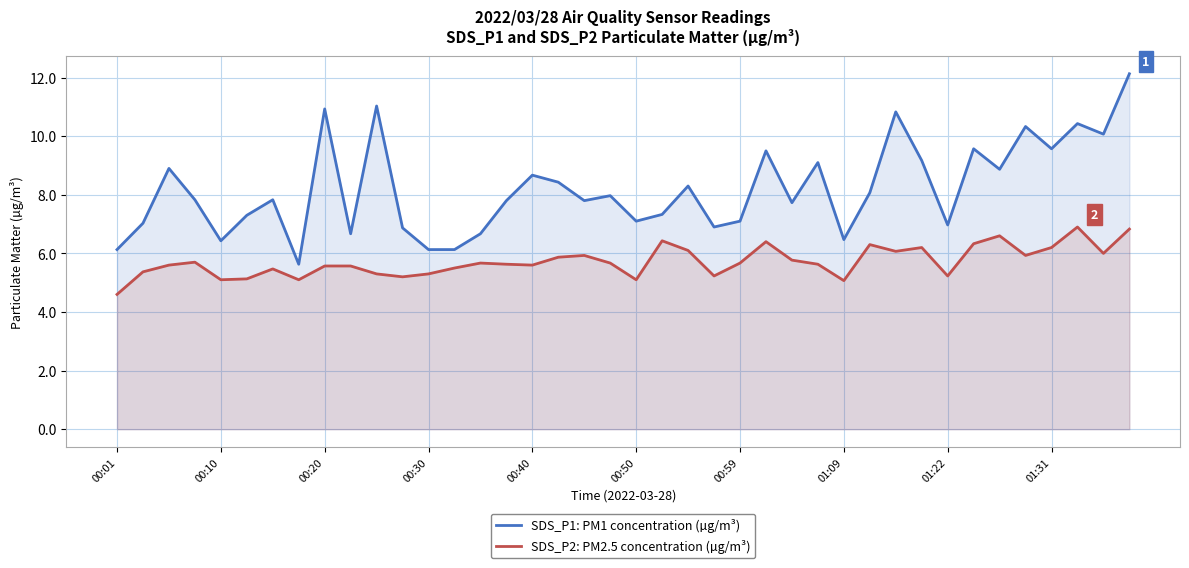

Is it true that SDS_P2: PM2.5 concentration (µg/m³) equals 5.7 at 19?

True